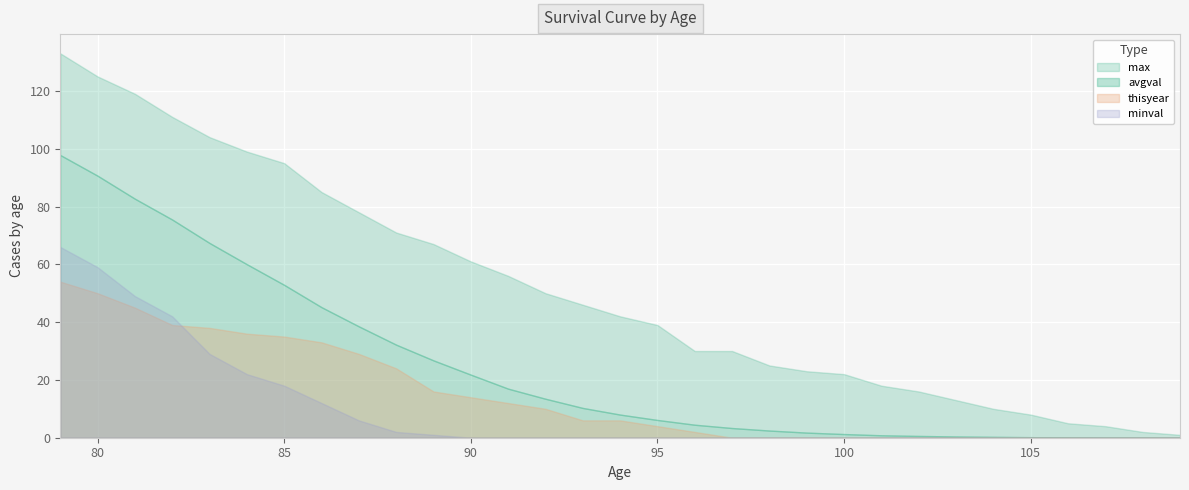

What is the average value of the thisyear series?

14.6